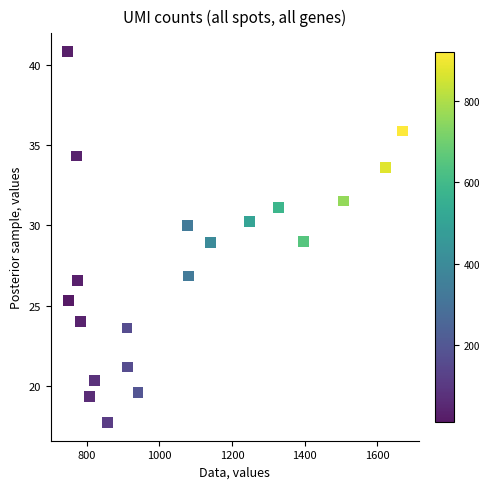

What is the range of X values (max minus min)?

922.0